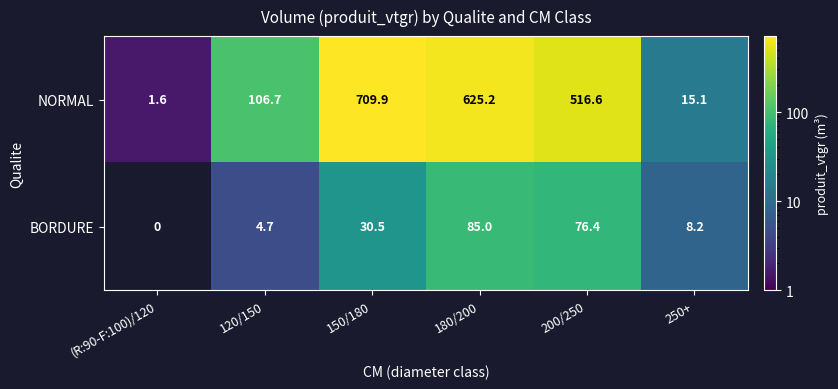

What is the approximate value of NORMAL at (R:90-F:100)/120?

1.6